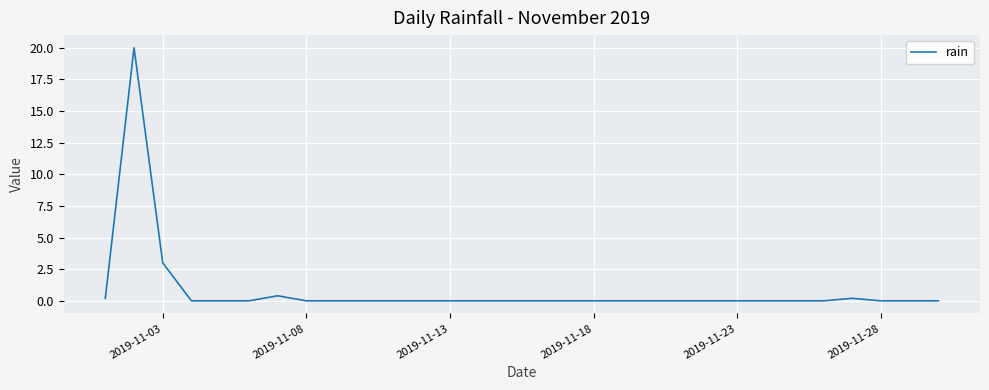

What is the difference between the maximum and minimum values?

20.0